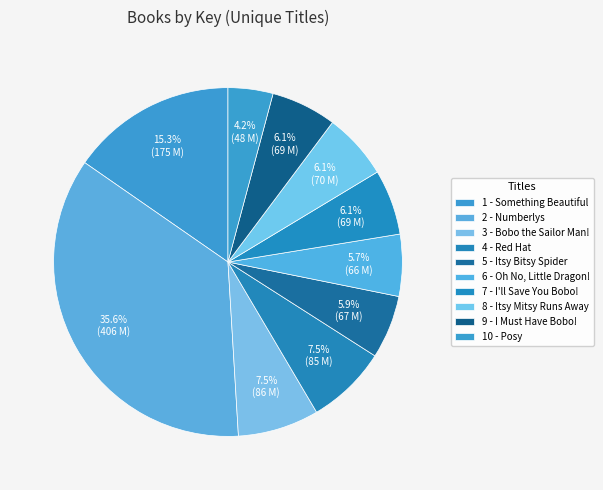

Is it true that 2 - Numberlys is 36% of the pie?

True